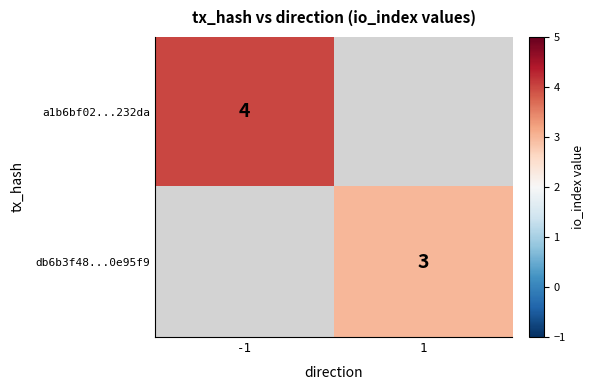

Is the value of a1b6bf02...232da at -1 greater than the value of db6b3f48...0e95f9 at 1?

Yes